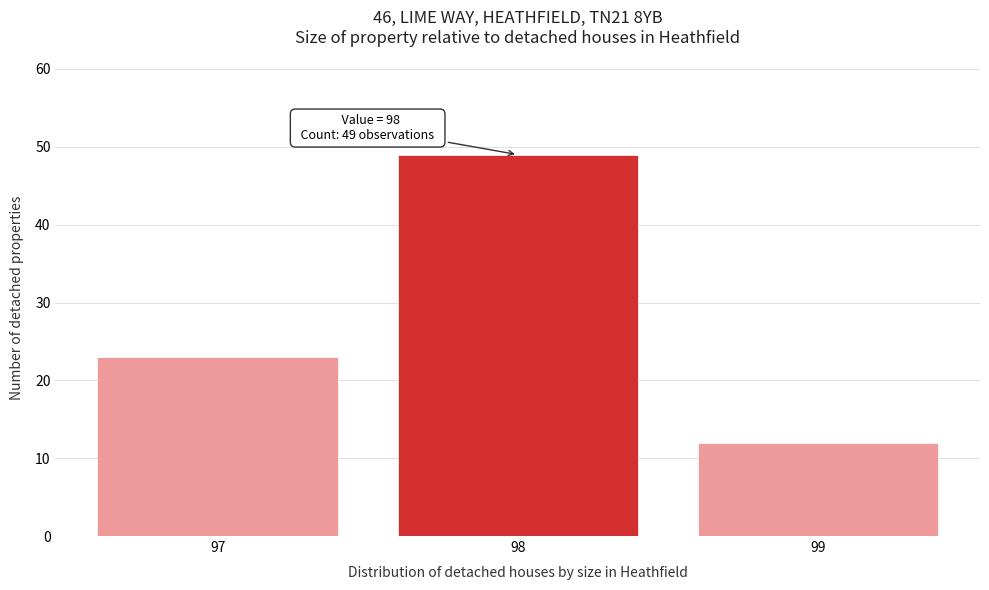

Over which range of the x-axis is the bar tallest?

97.5 to 98.5